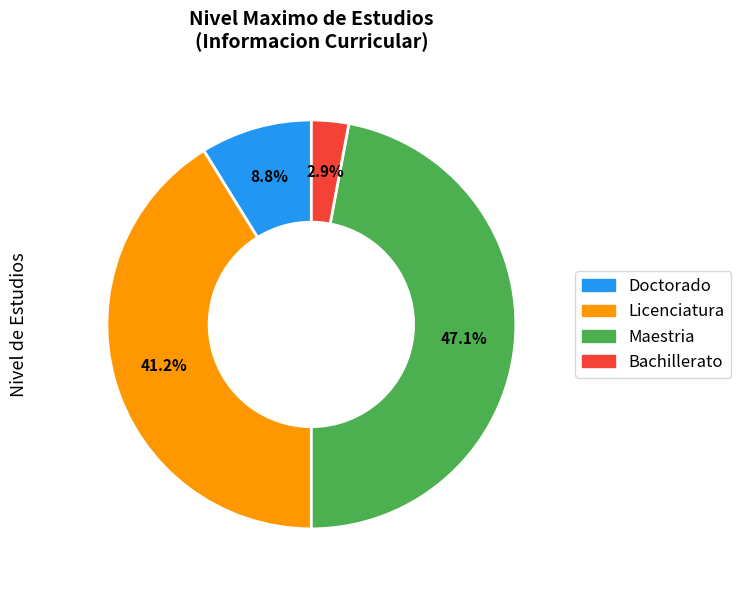

How many slices are in this pie chart?

4